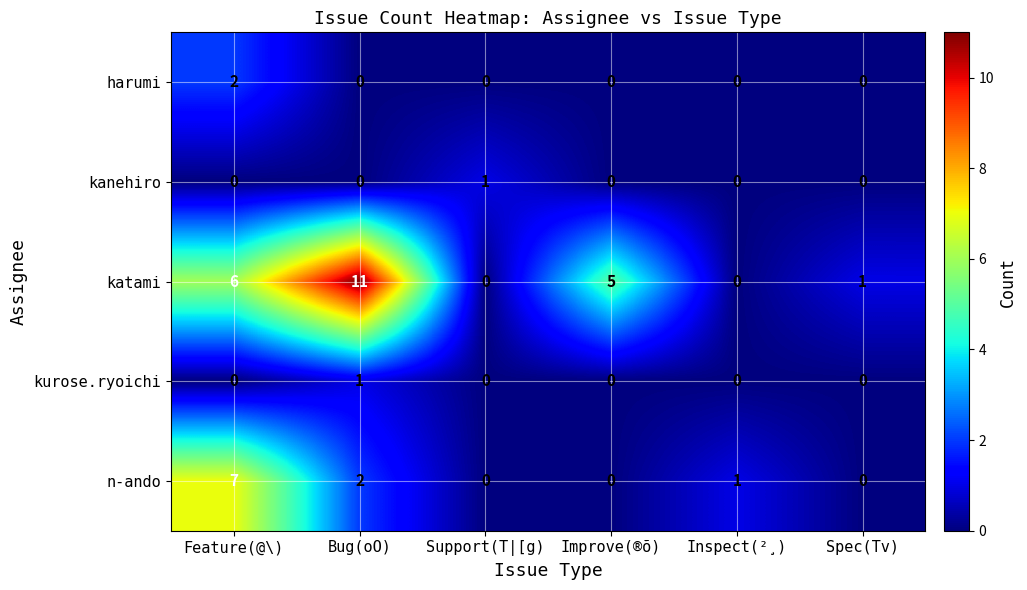

Is it true that kanehiro equals 1 at Spec(Tv)?

False